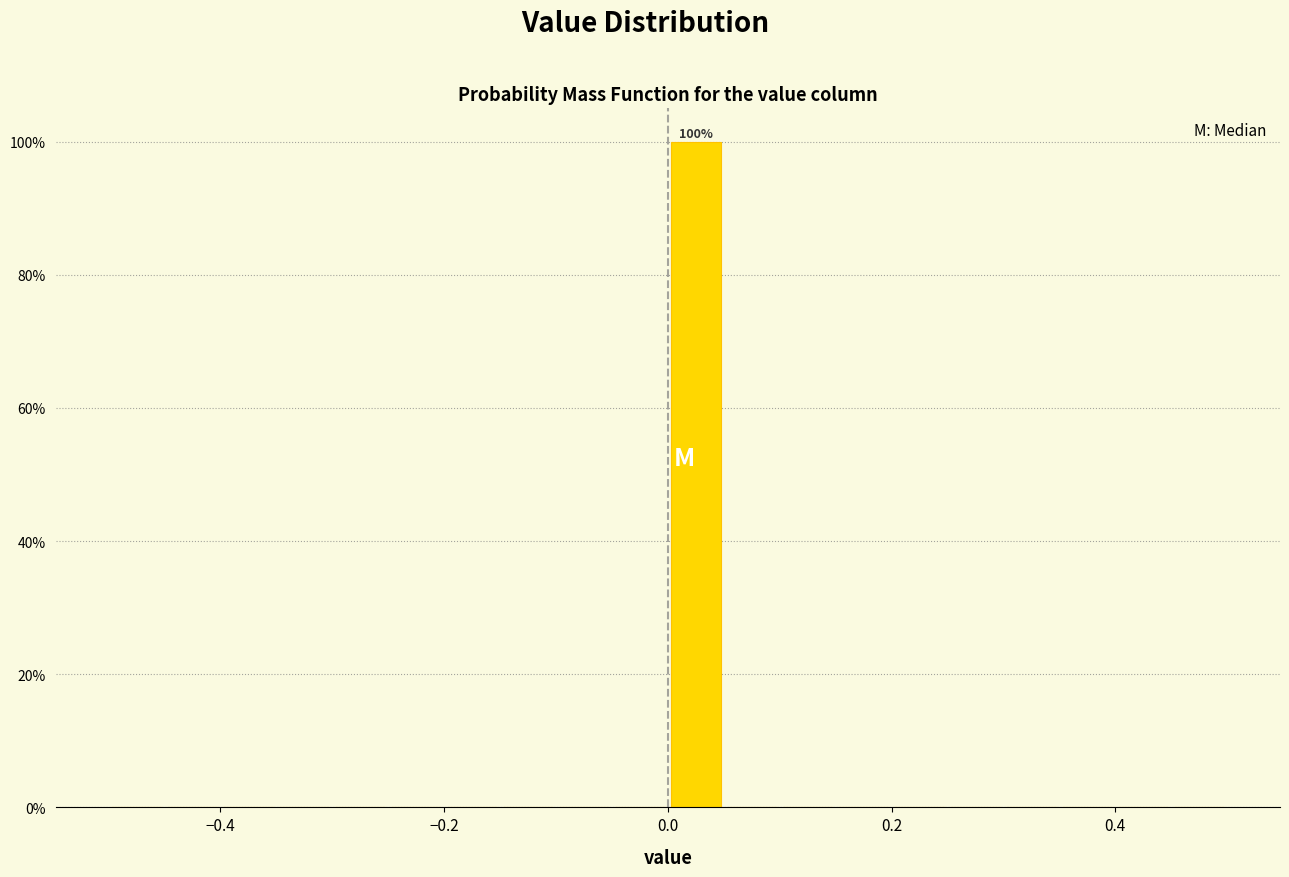

Read against the x-axis, roughly where is the centre of the tallest bar?

0.02